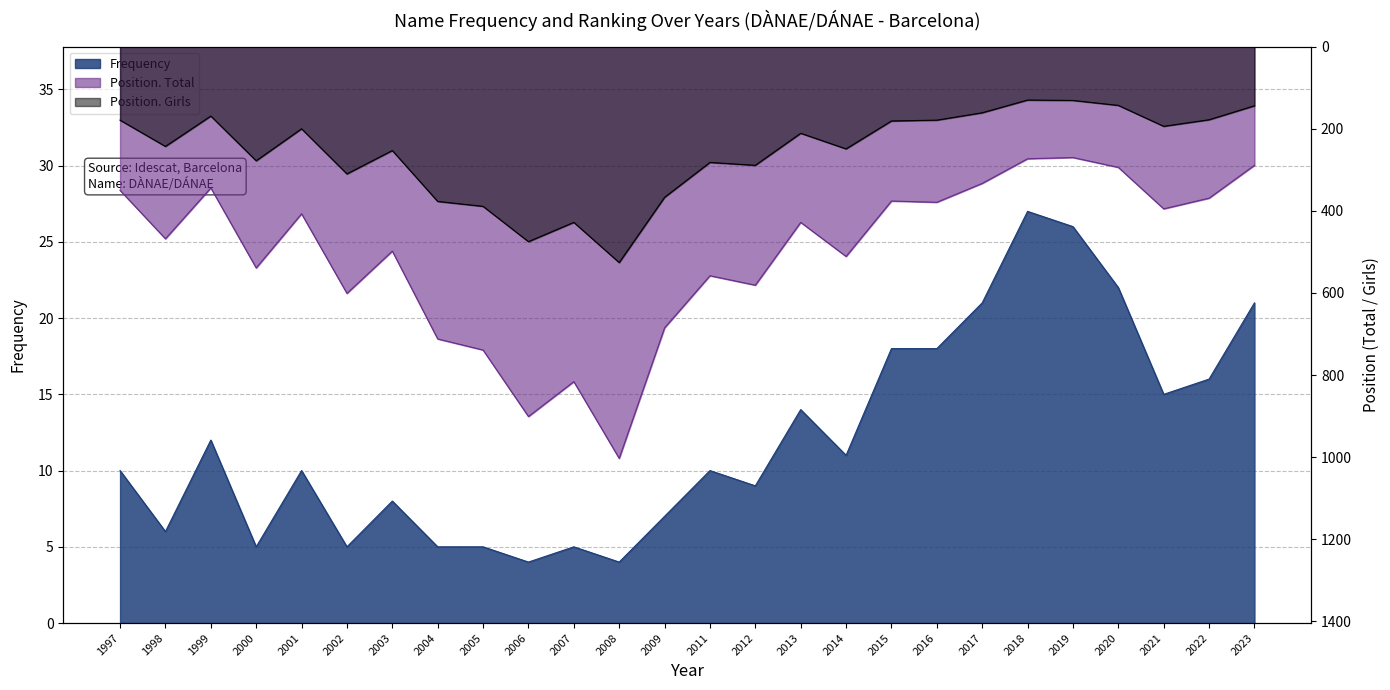

What is the difference between the maximum and minimum values in the Position. Total series?

733